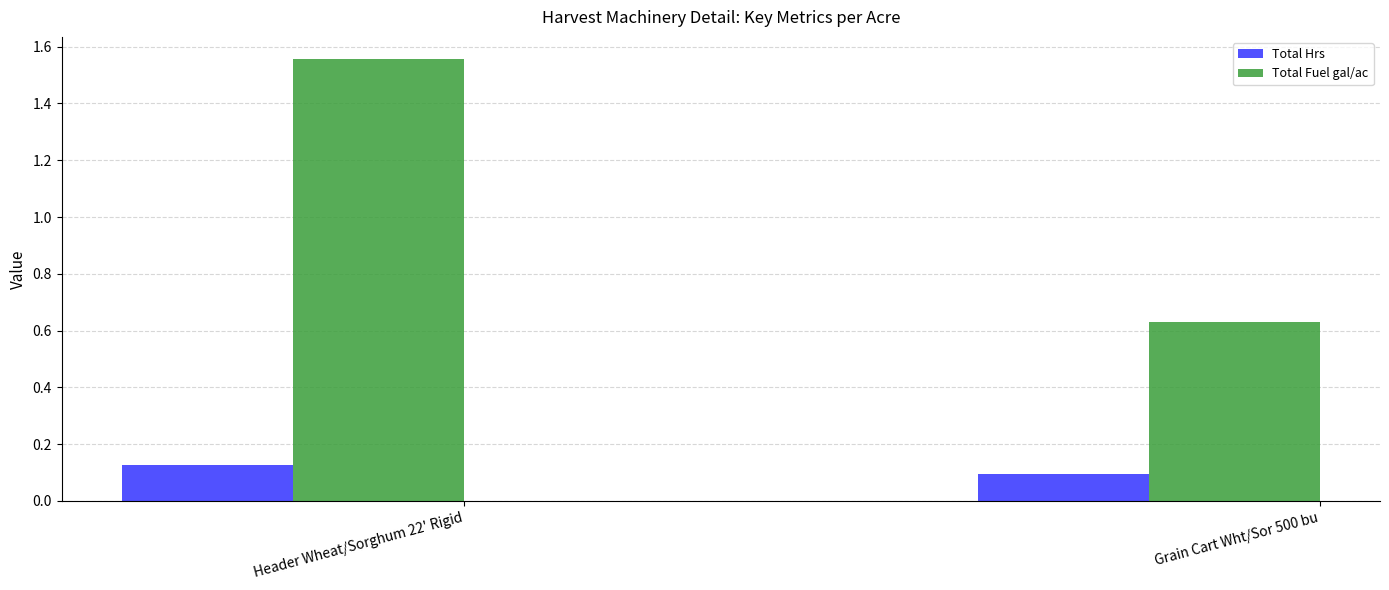

List the series in order of their overall mean, highest first.

Total Fuel gal/ac, Total Hrs